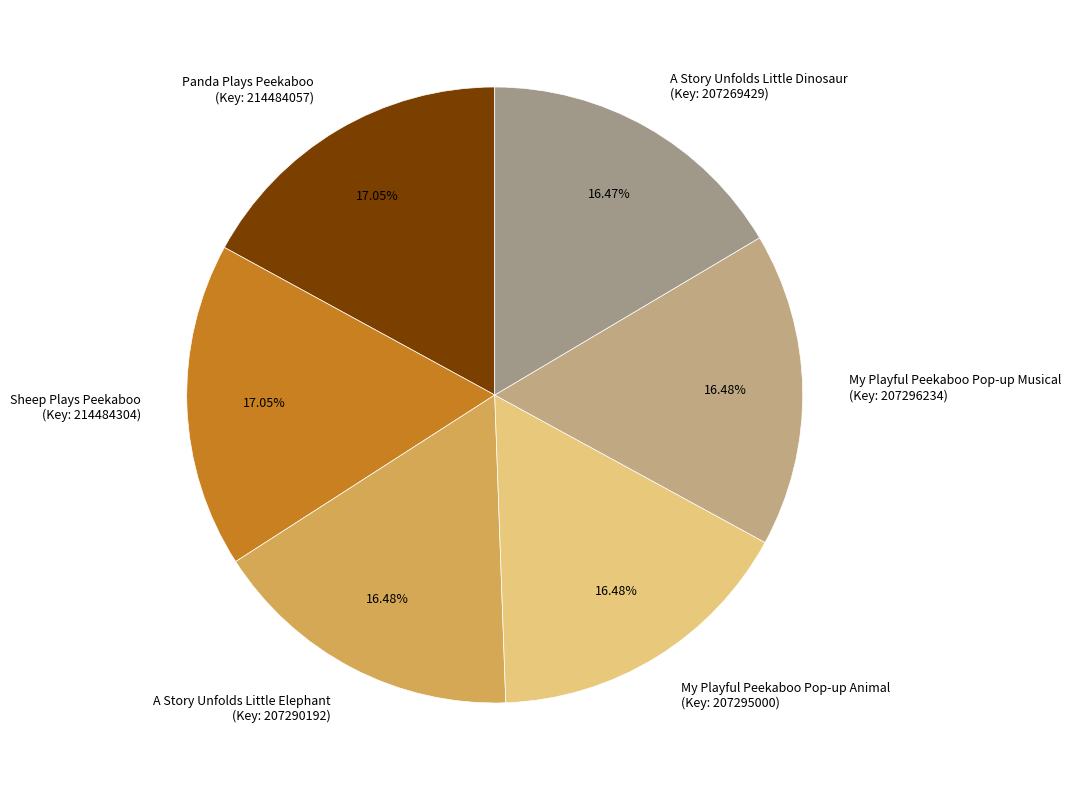

Combined, do Panda Plays Peekaboo (Key: 214484057) and A Story Unfolds Little Elephant (Key: 207290192) account for over 50%?

No